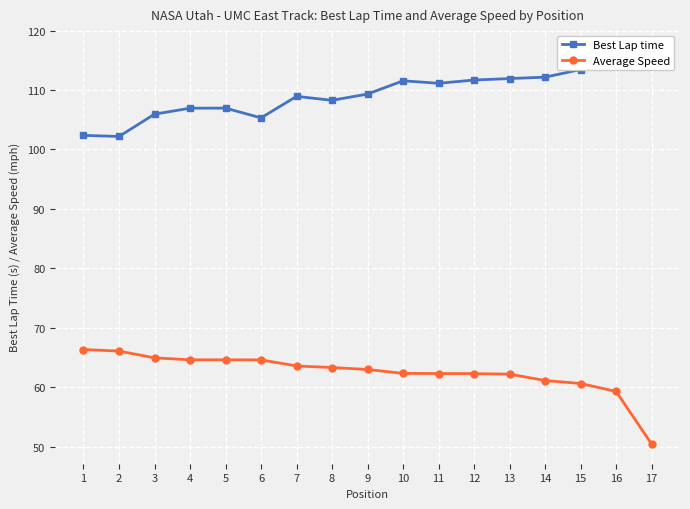

What is the value of the Average Speed point at the 16th from the left?

59.3